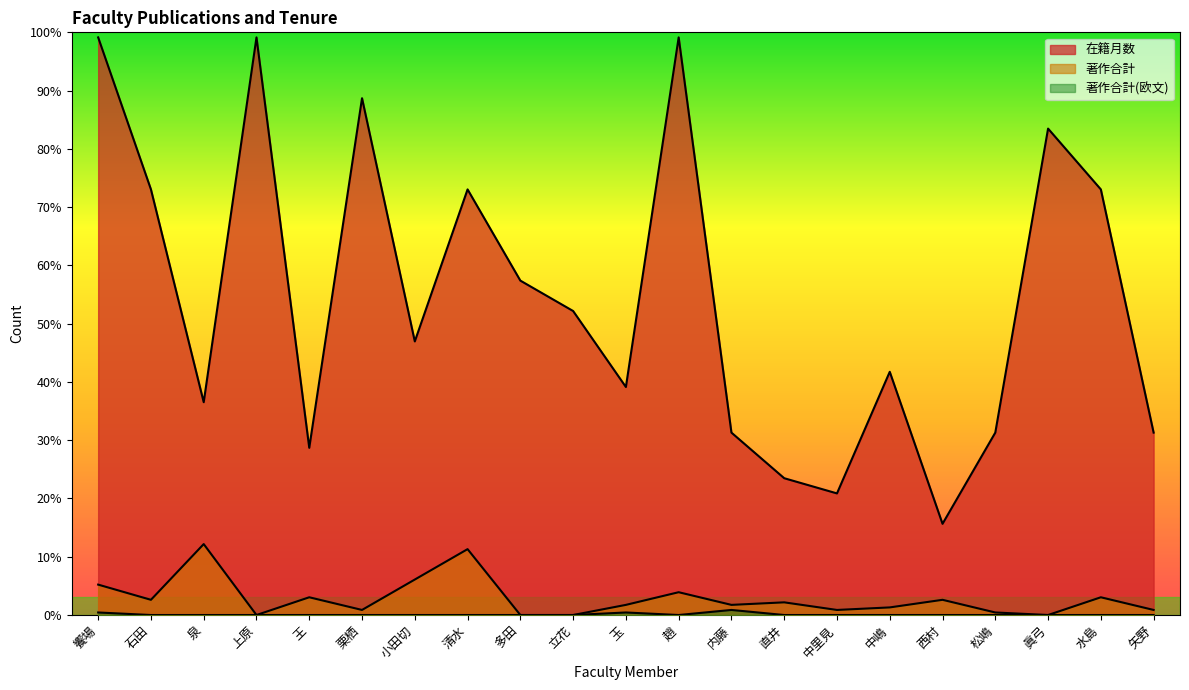

What is the difference between the maximum and second lowest values in the 著作合計 series?

28